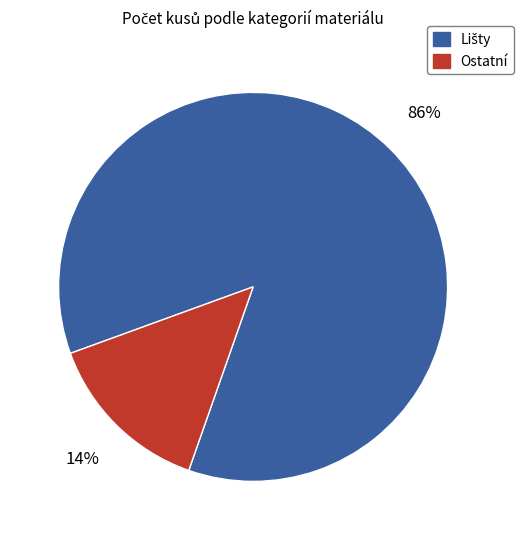

To the nearest percent, what is the average slice percentage?

50%